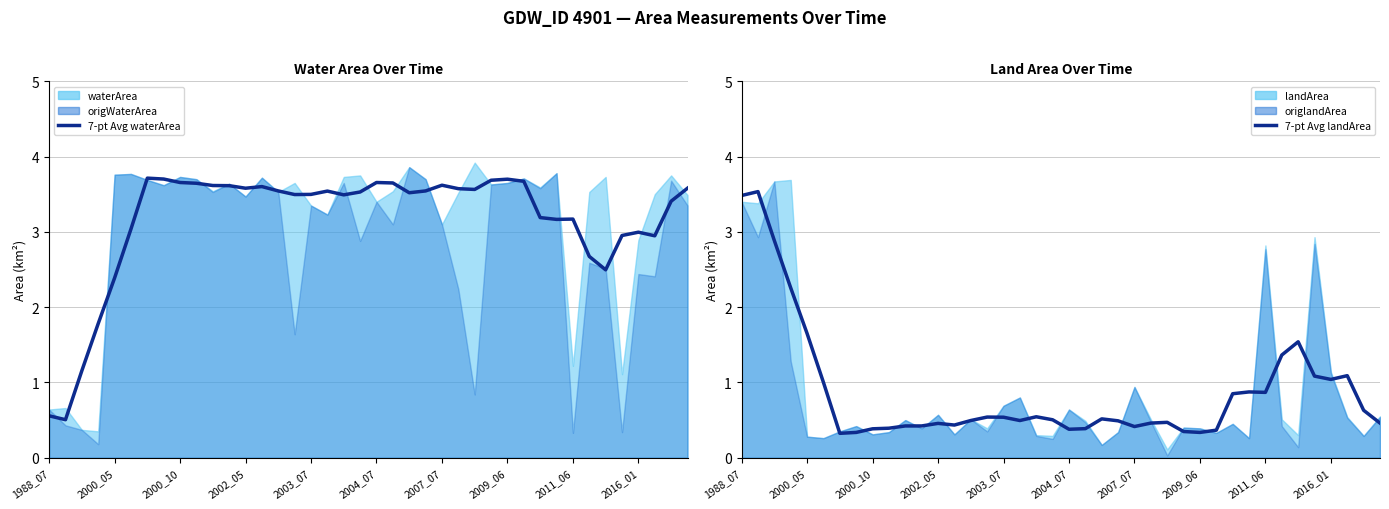

How many categories are shown in the chart?

40